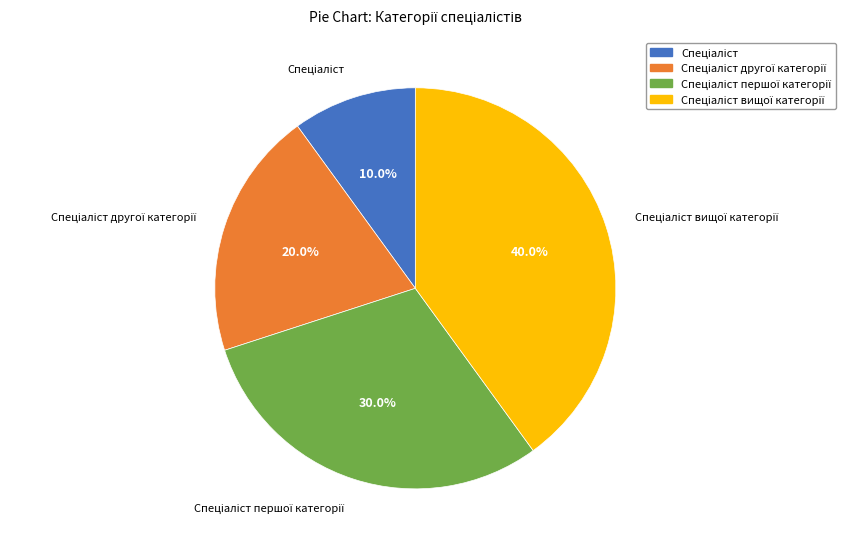

Is there a majority slice in this chart?

No